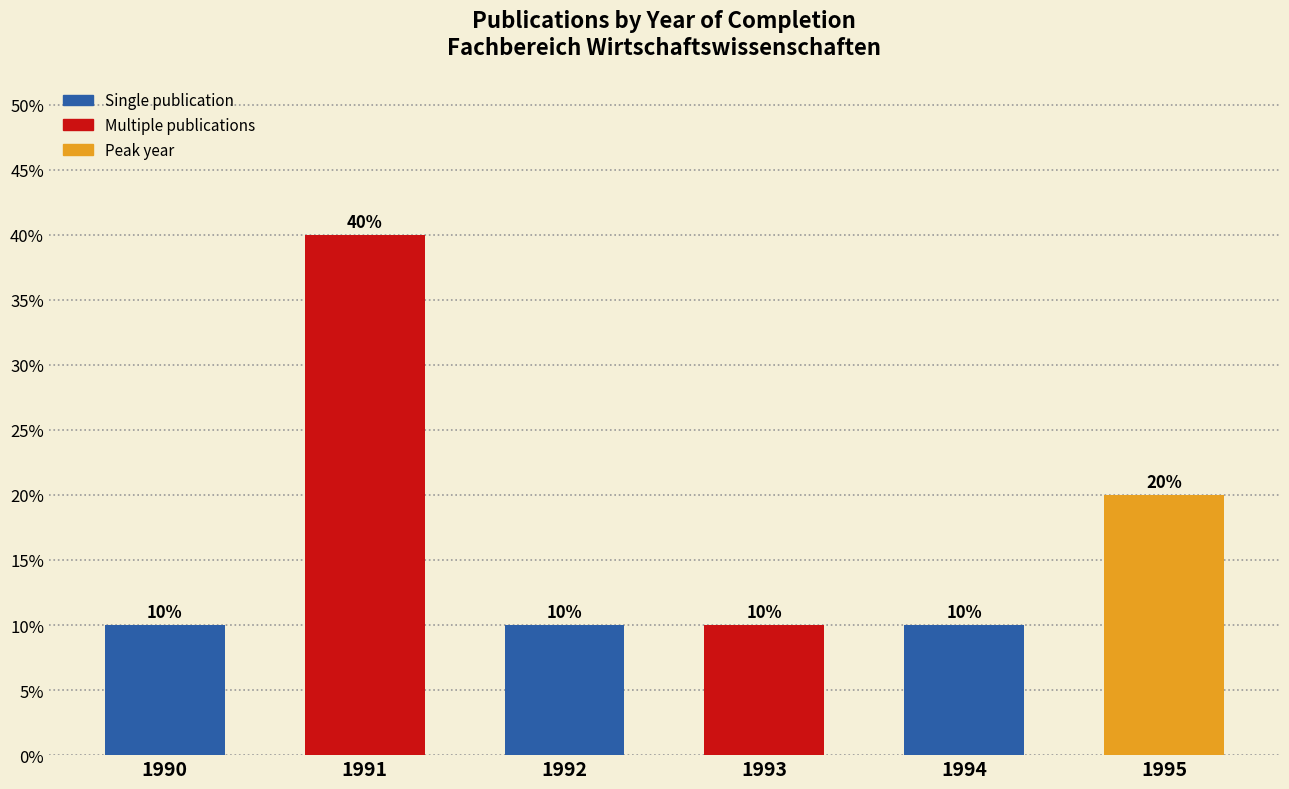

Does the chart contain any negative values?

No